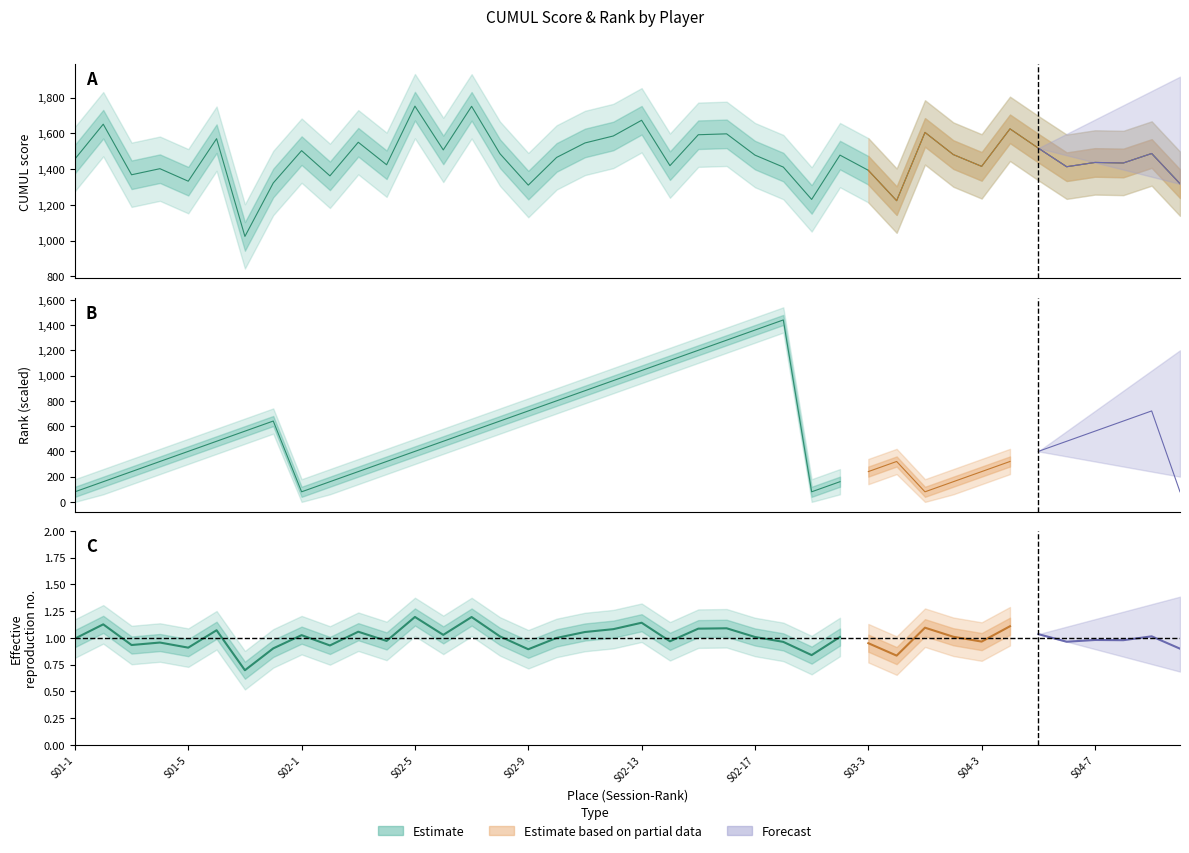

List the labels in order of value, largest first.

S02-5, S02-7, S02-13, S01-2, S04-4, S04-1, S02-16, S02-15, S02-12, S01-6, S02-3, S02-11, S04-5, S02-6, S02-1, S04-9, S02-8, S04-2, S02-17, S03-2, S02-10, S01-1, S04-7, S04-8, S02-4, S02-14, S04-3, S04-6, S02-18, S01-4, S03-3, S01-3, S02-2, S01-5, S01-8, S05-1, S02-9, S03-1, S03-4, S01-7